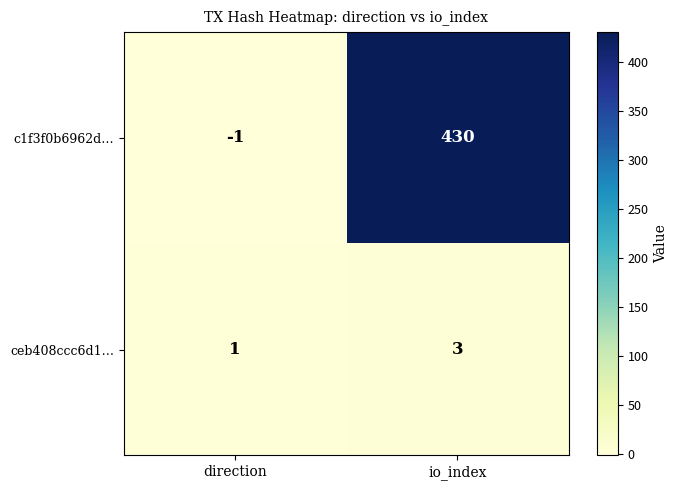

What is the difference between the highest and lowest values at io_index?

427